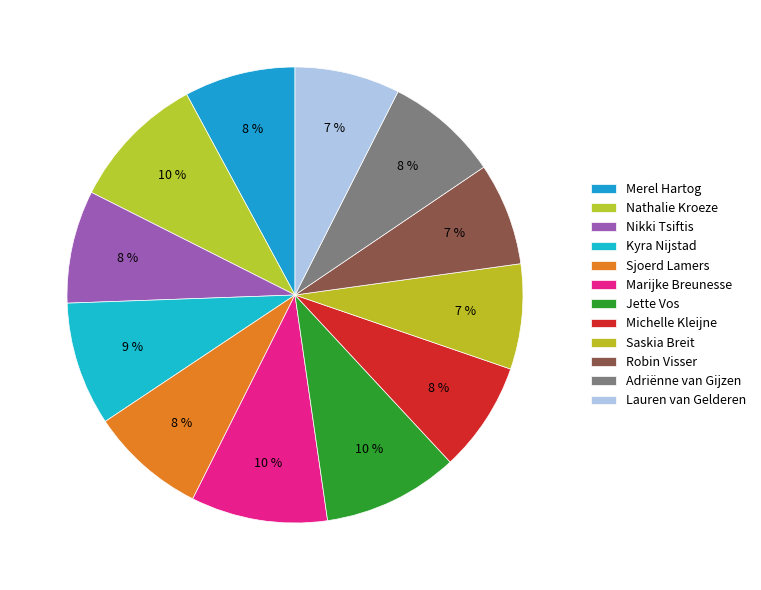

Which category has the smallest portion of the pie?

Robin Visser